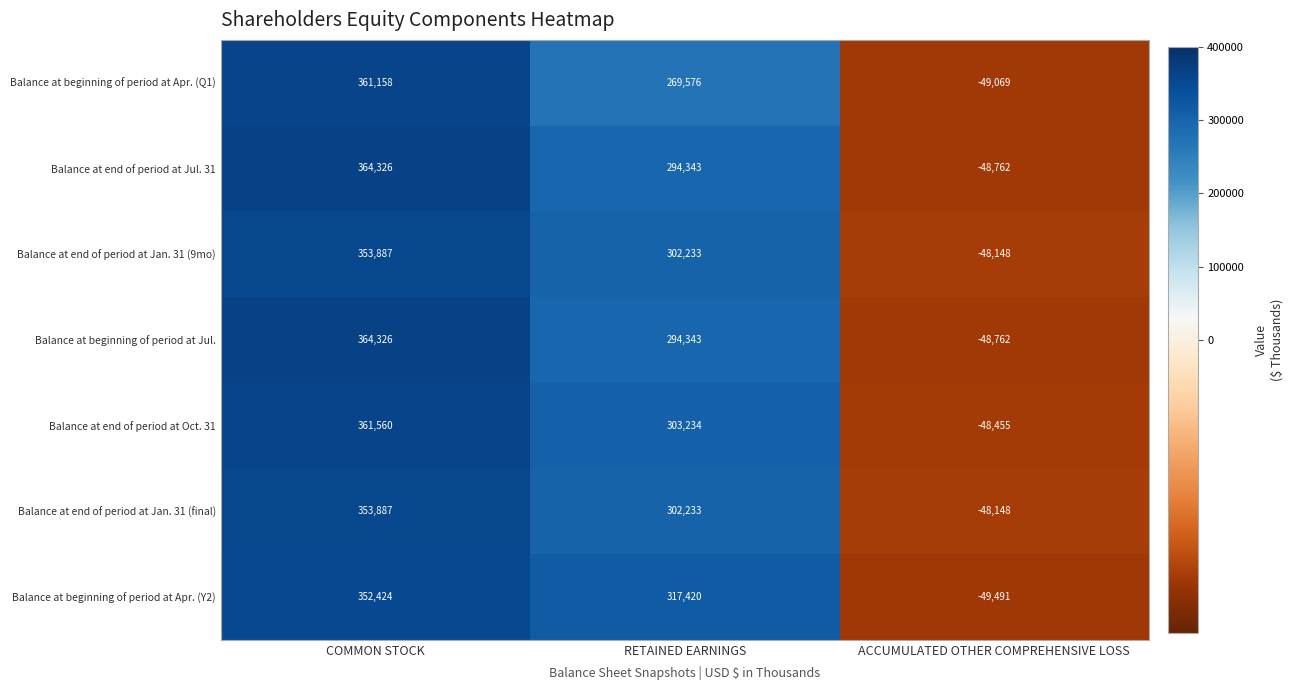

How many positive values does the Balance at end of period at Jan. 31 (final) series have?

2